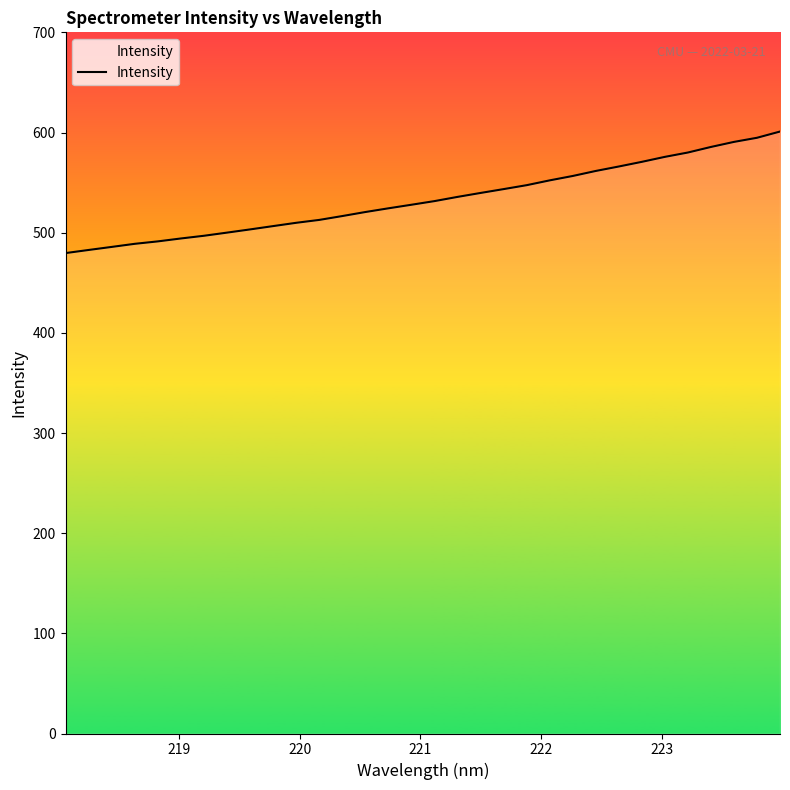

What is the minimum value shown in the chart?

479.6